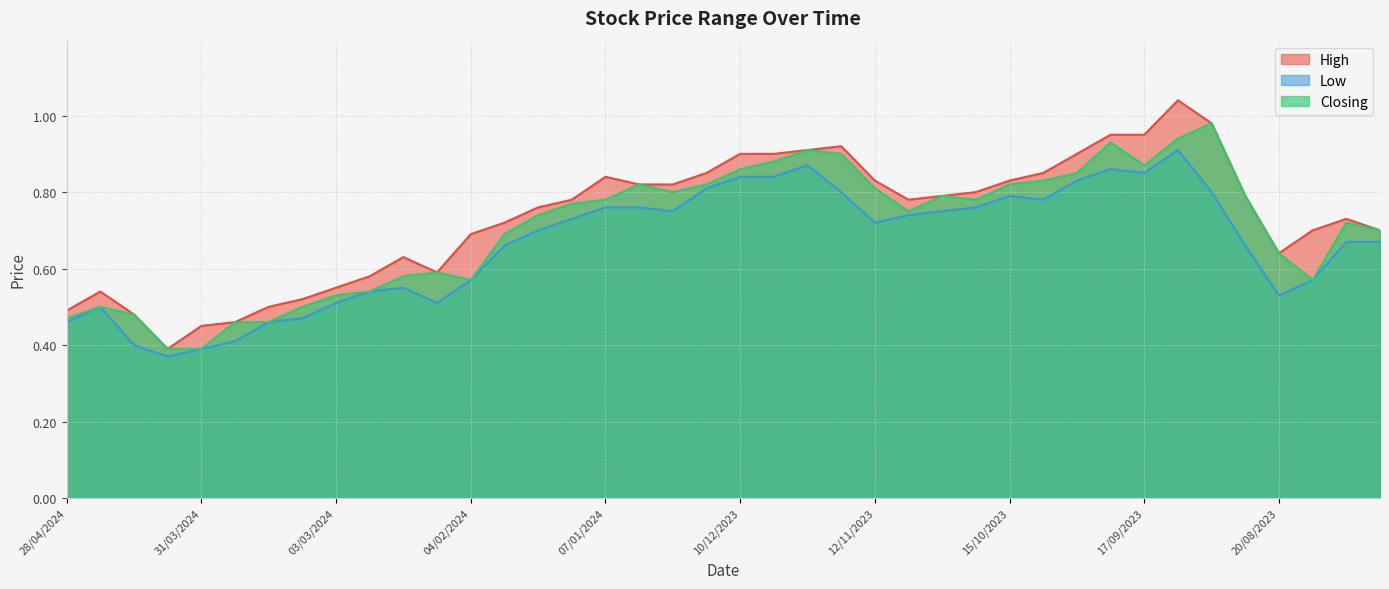

Which label corresponds to the smallest value in the chart?

07/04/2024